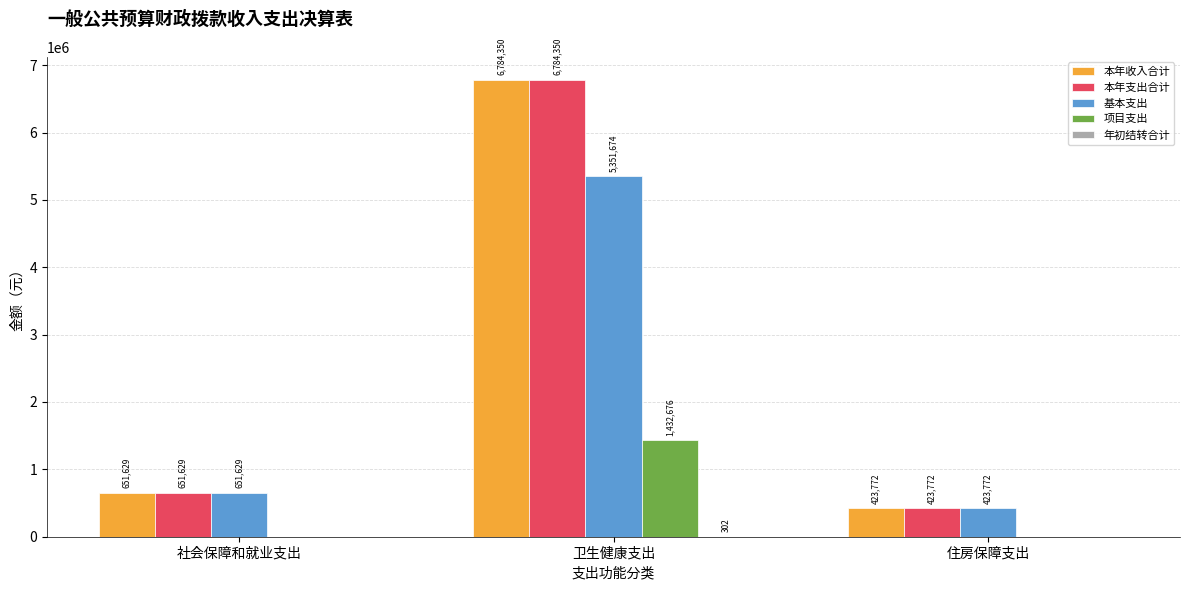

At which label does 本年支出合计 reach its peak?

卫生健康支出